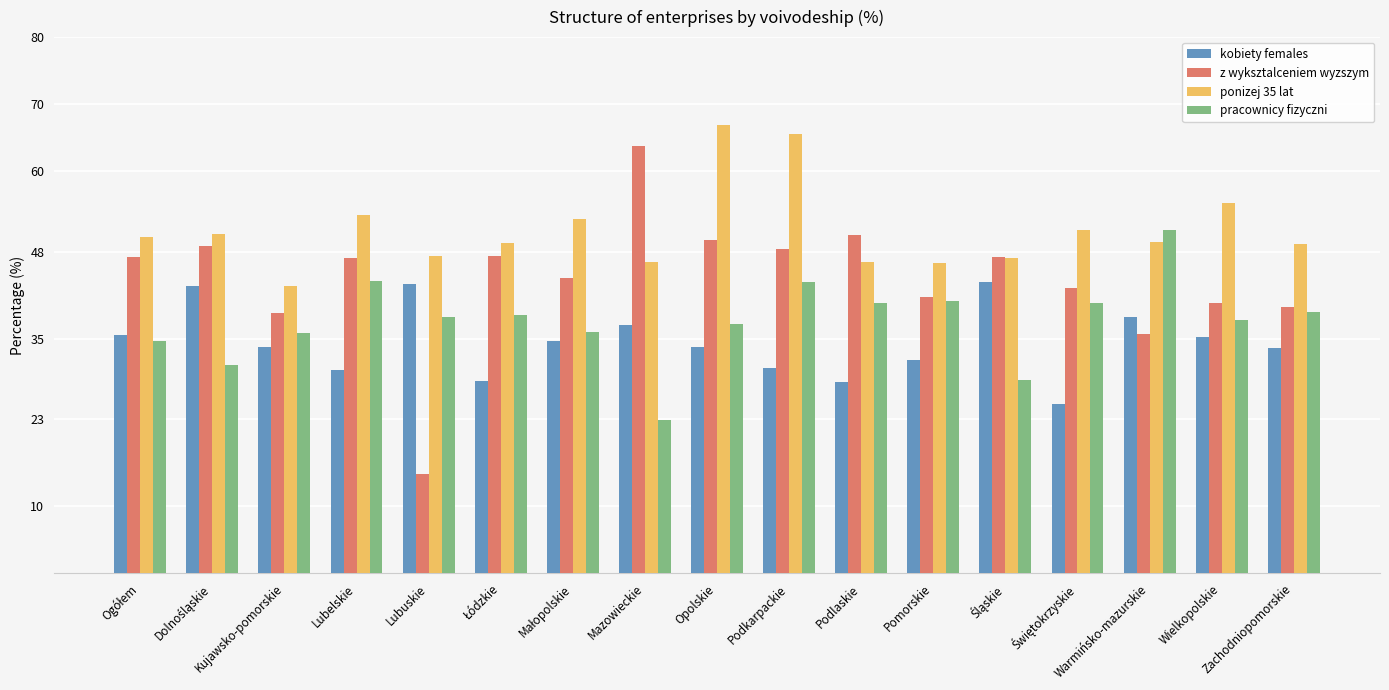

How many data points does each series have?

17